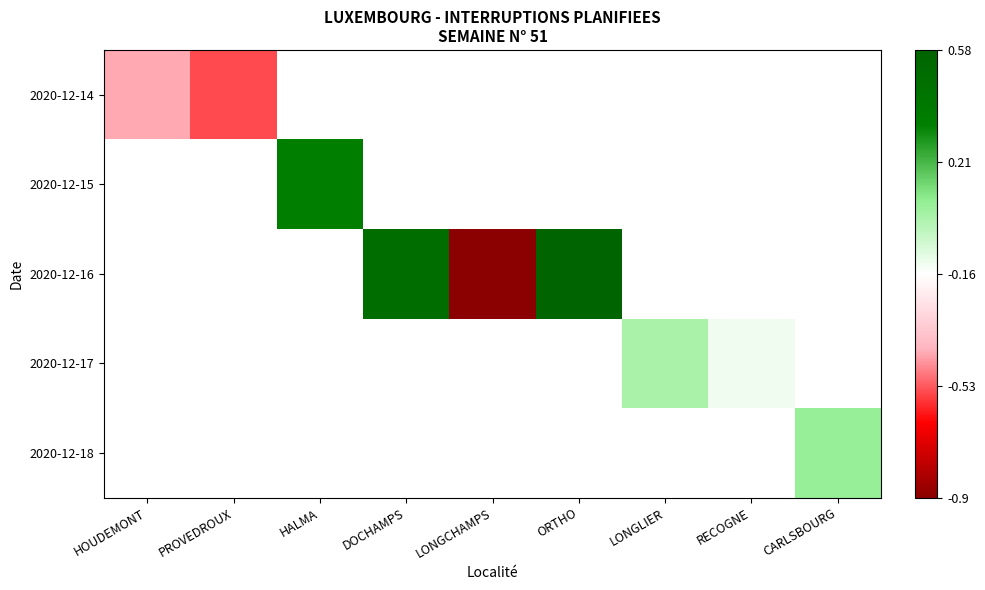

How many distinct data groups are displayed?

5